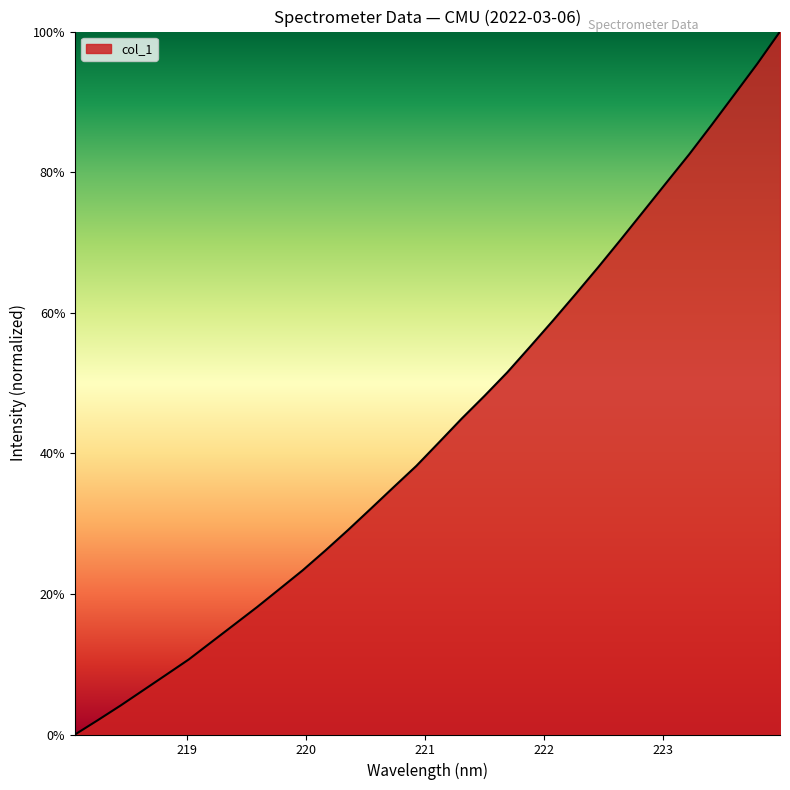

Reading left to right, what are all the values shown in this chart?

0.0	2.0	4.1	6.3	8.5	10.7	13.2	15.6	18.1	20.7	23.4	26.2	29.1	32.1	35.2	38.2	41.6	45.0	48.2	51.5	55.2	58.9	62.6	66.5	70.4	74.5	78.5	82.5	86.8	91.1	95.4	100.0